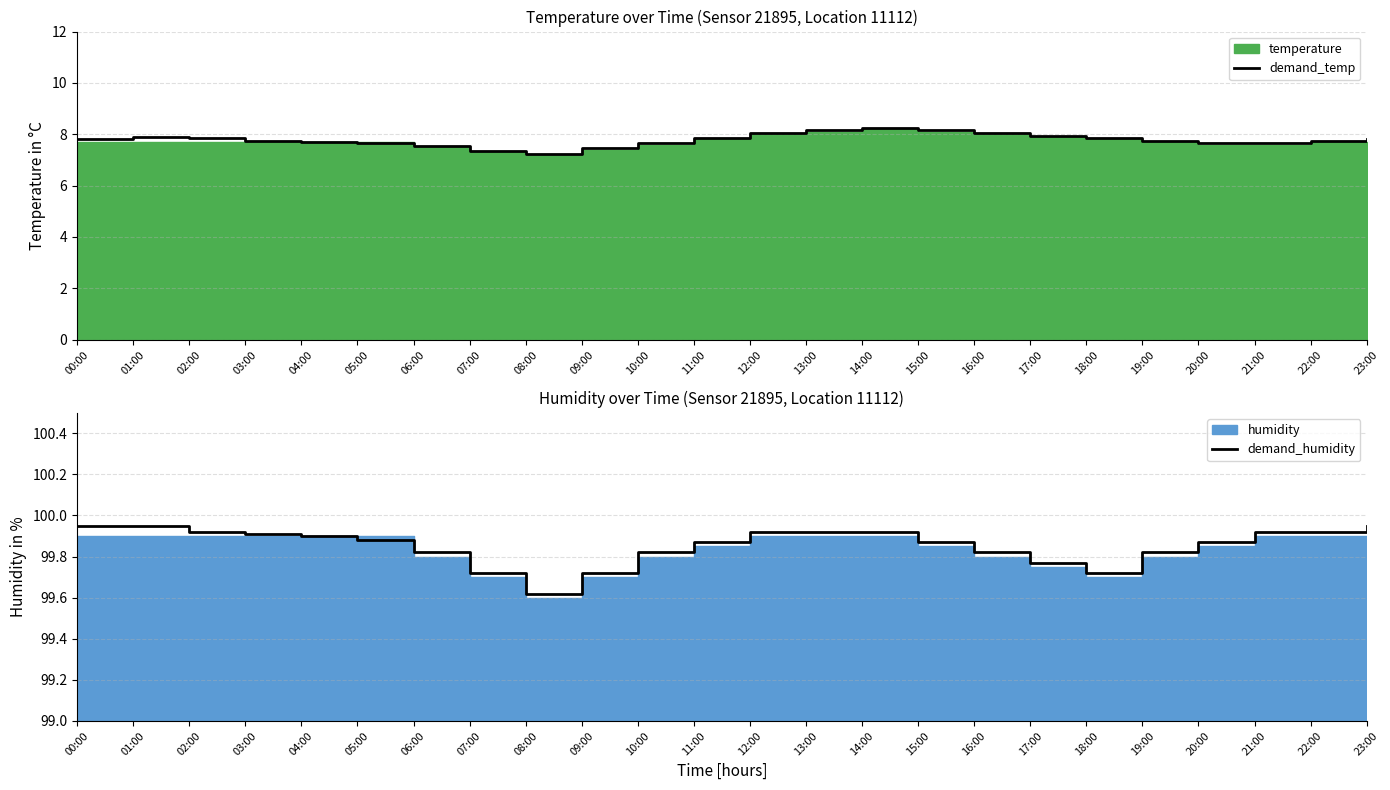

At which category is the sum across all series the highest?

14:00